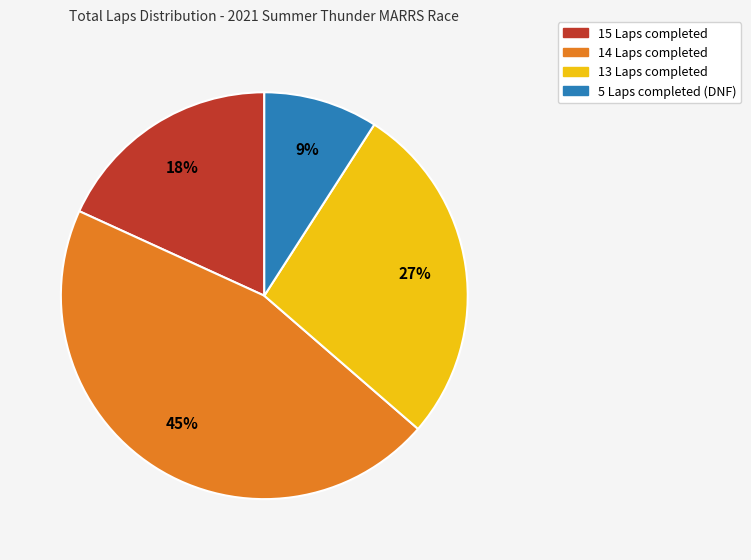

Is there any slice that represents more than half of the pie?

No